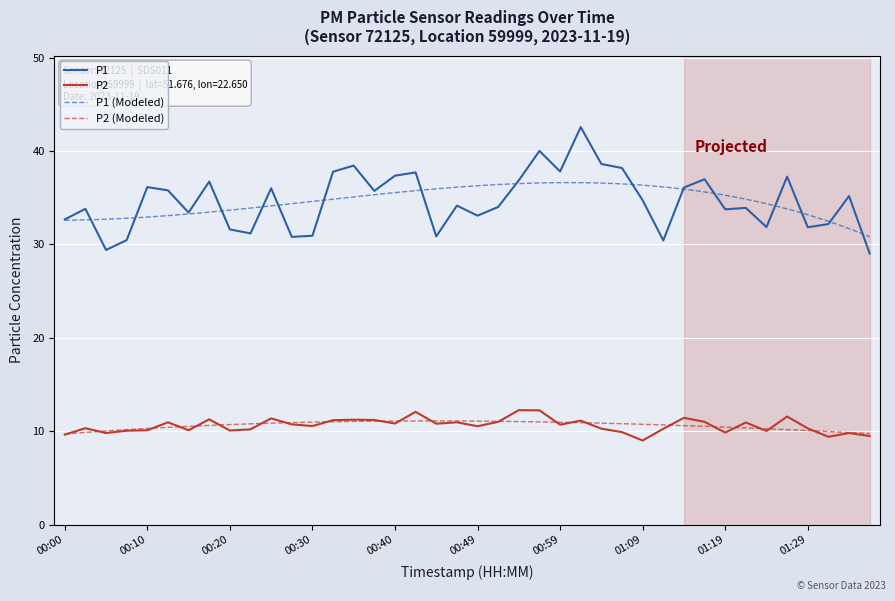

Which series has the widest spread of values?

P1